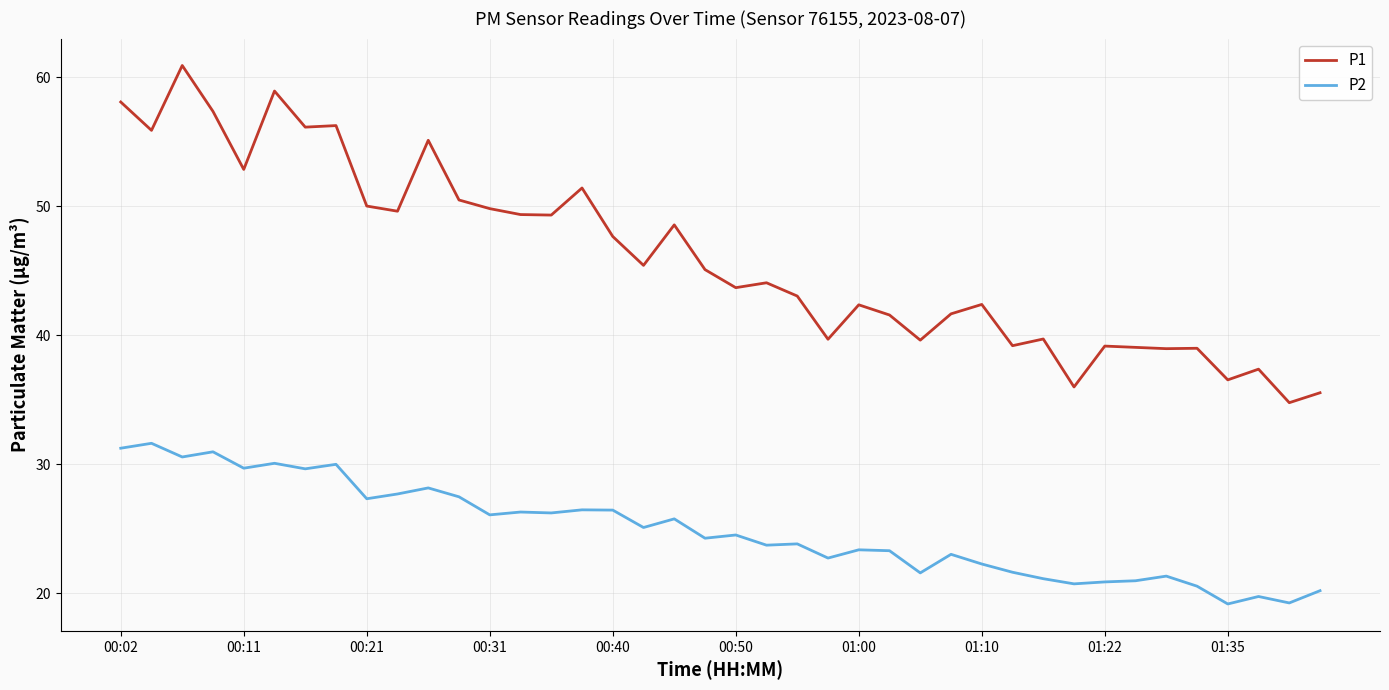

How many values in the P1 series exceed 45?

20